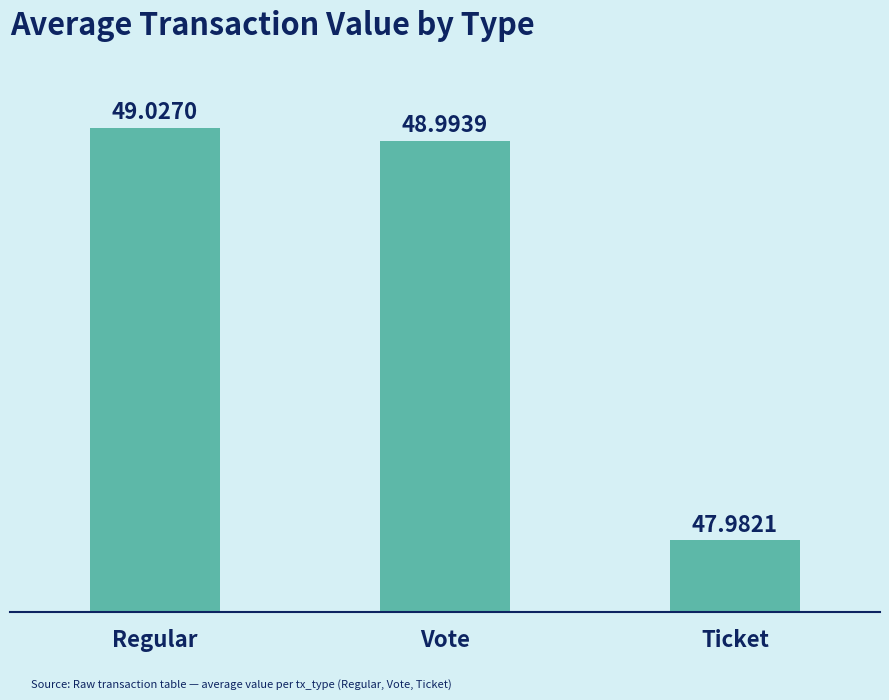

What is the sum of the values at Vote and Ticket?

97.0